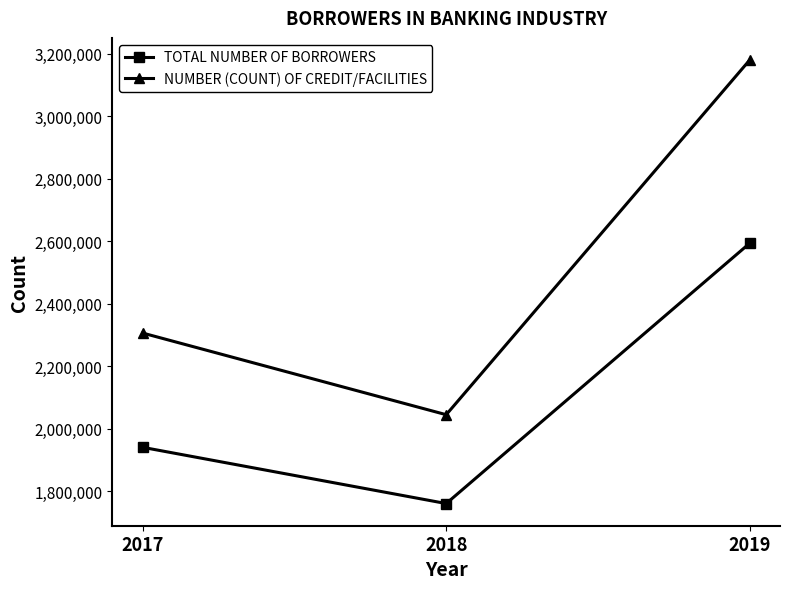

Is it true that TOTAL NUMBER OF BORROWERS equals 1014796 at 2018?

False